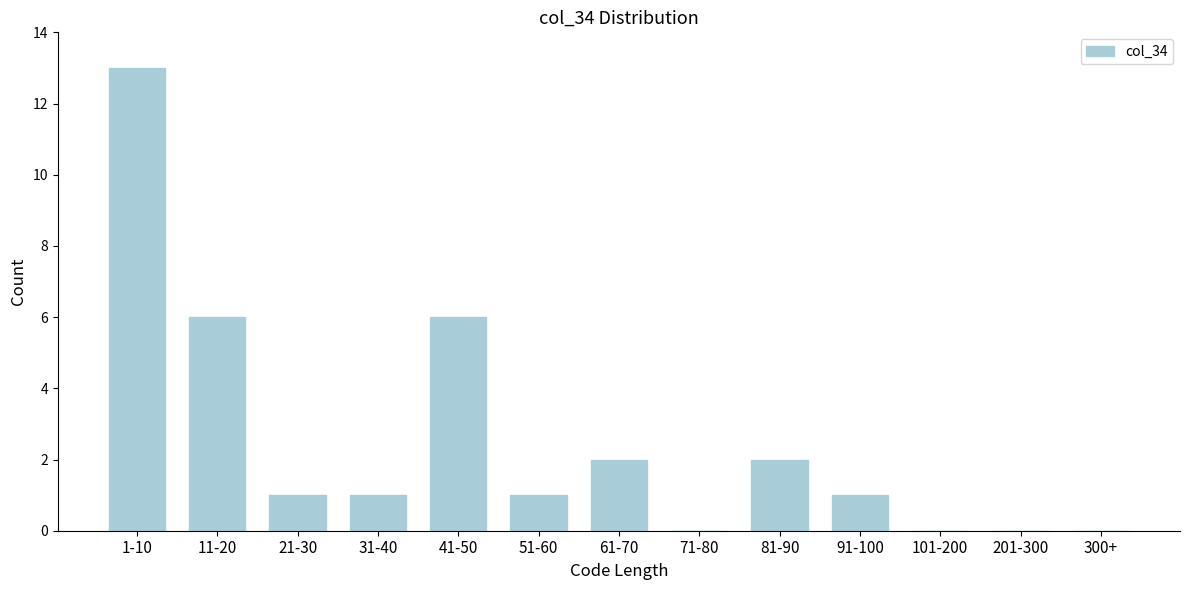

Reading left to right, extract all data points from this chart.

1-10=13	11-20=6	21-30=1	31-40=1	41-50=6	51-60=1	61-70=2	71-80=0	81-90=2	91-100=1	101-200=0	201-300=0	300+=0